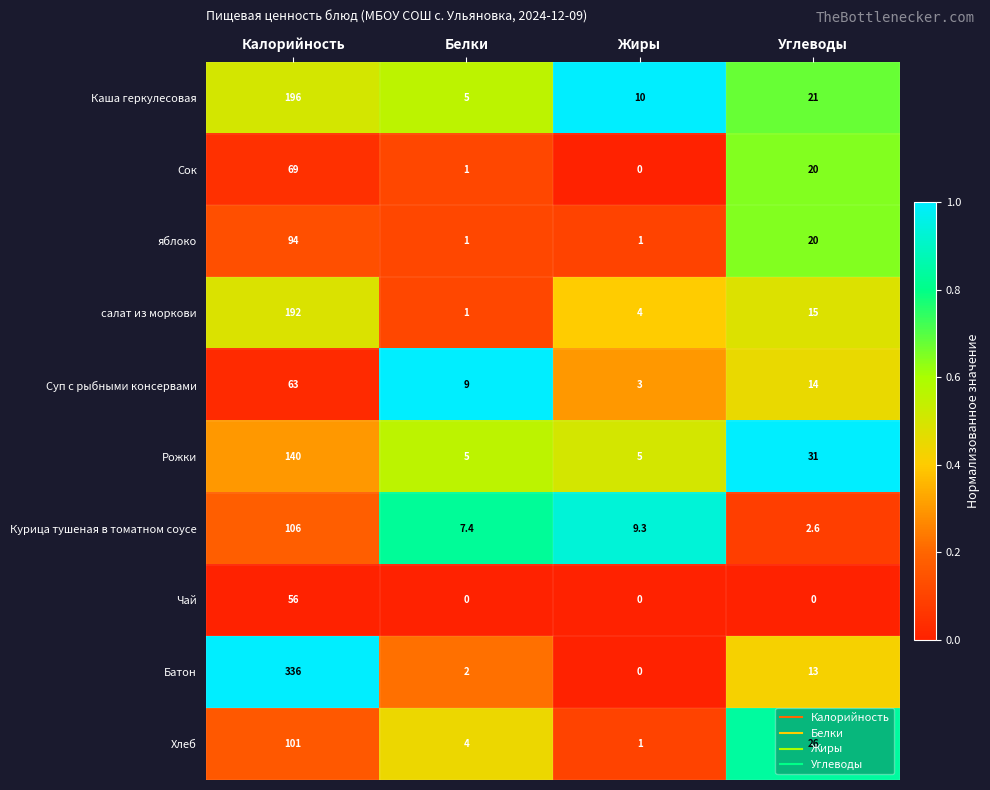

Count the number of data series in this chart.

10